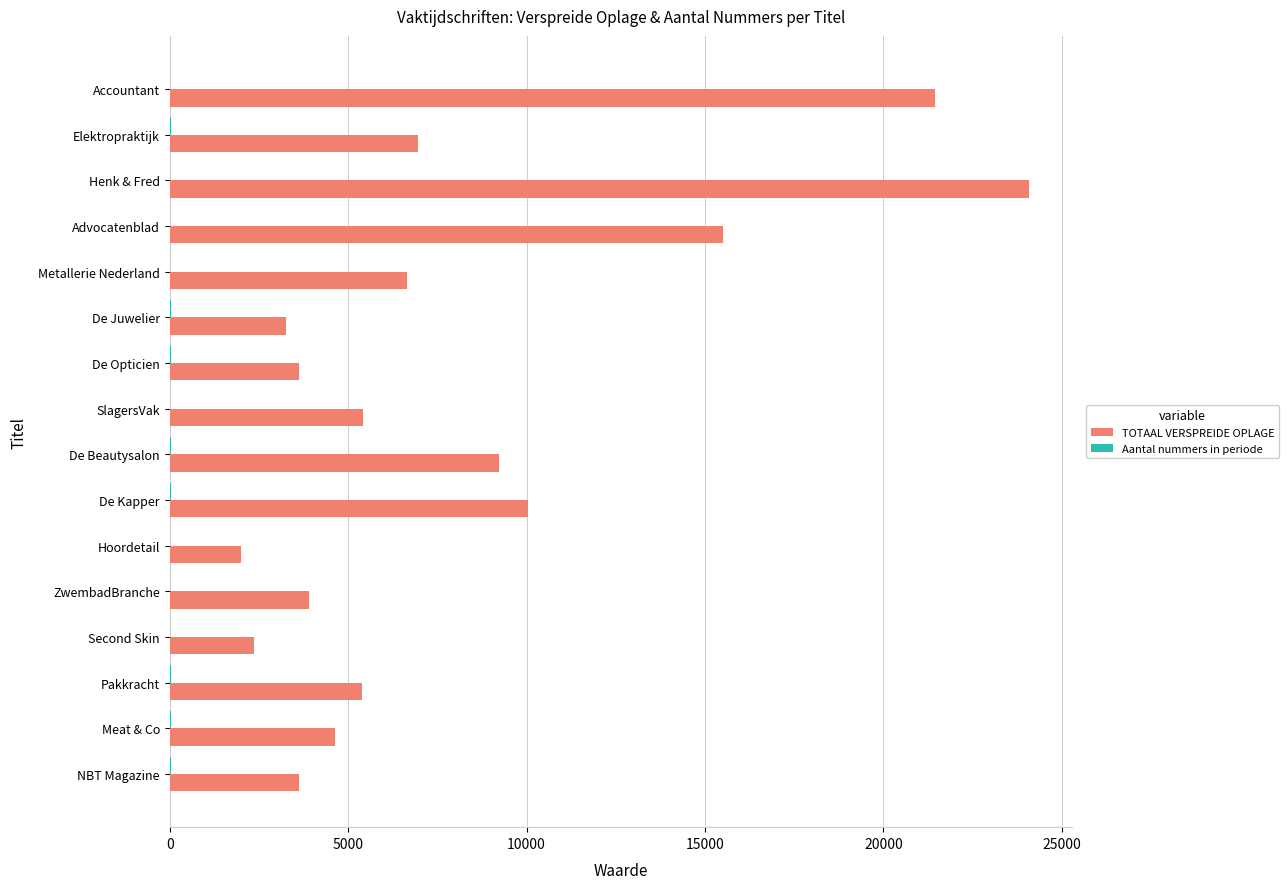

Between Accountant and ZwembadBranche, which series saw the biggest shift?

TOTAAL VERSPREIDE OPLAGE